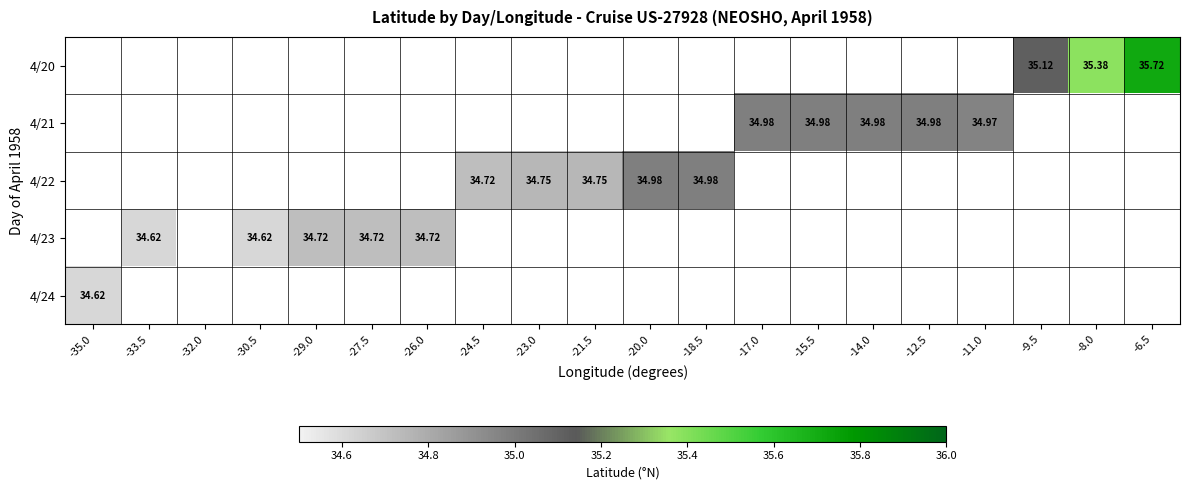

The 4/21 series shows 47.8 at -15.5. True or false?

False